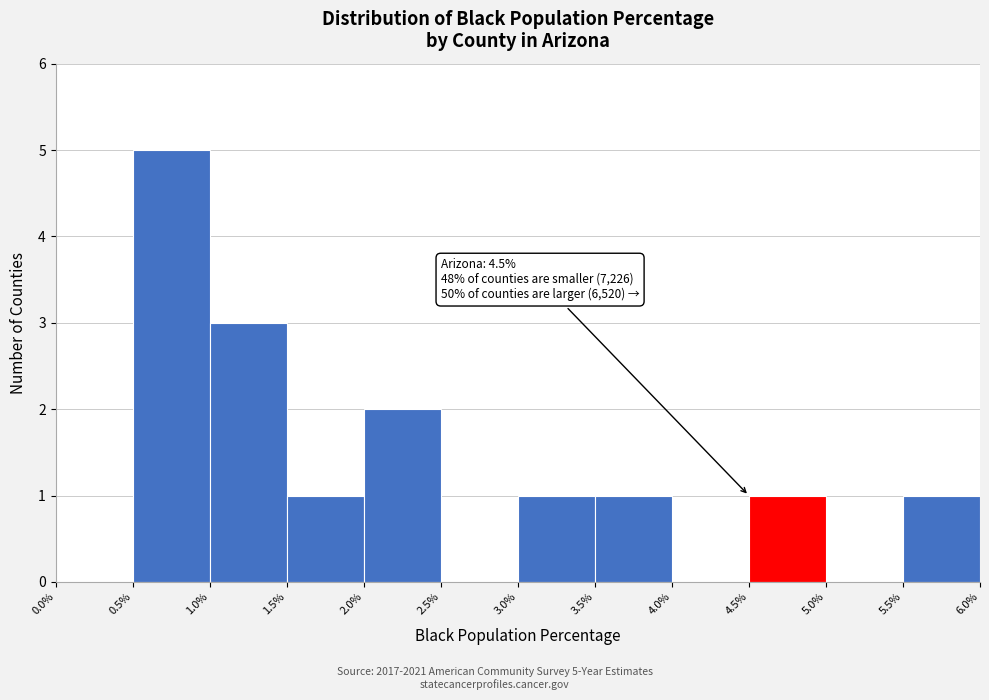

Over which range of the x-axis is the bar tallest?

0.5% to 1.0%